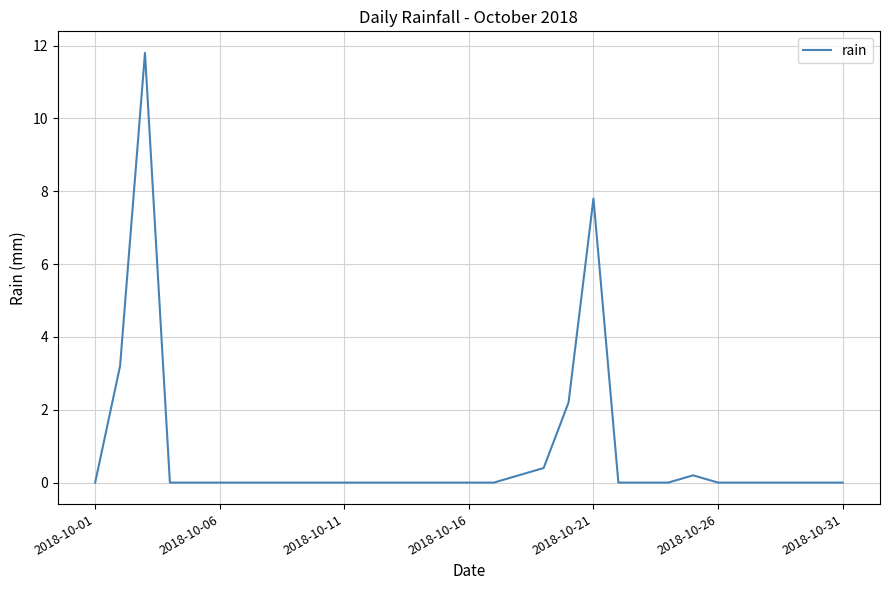

Does the chart display data point markers on the line(s)?

No